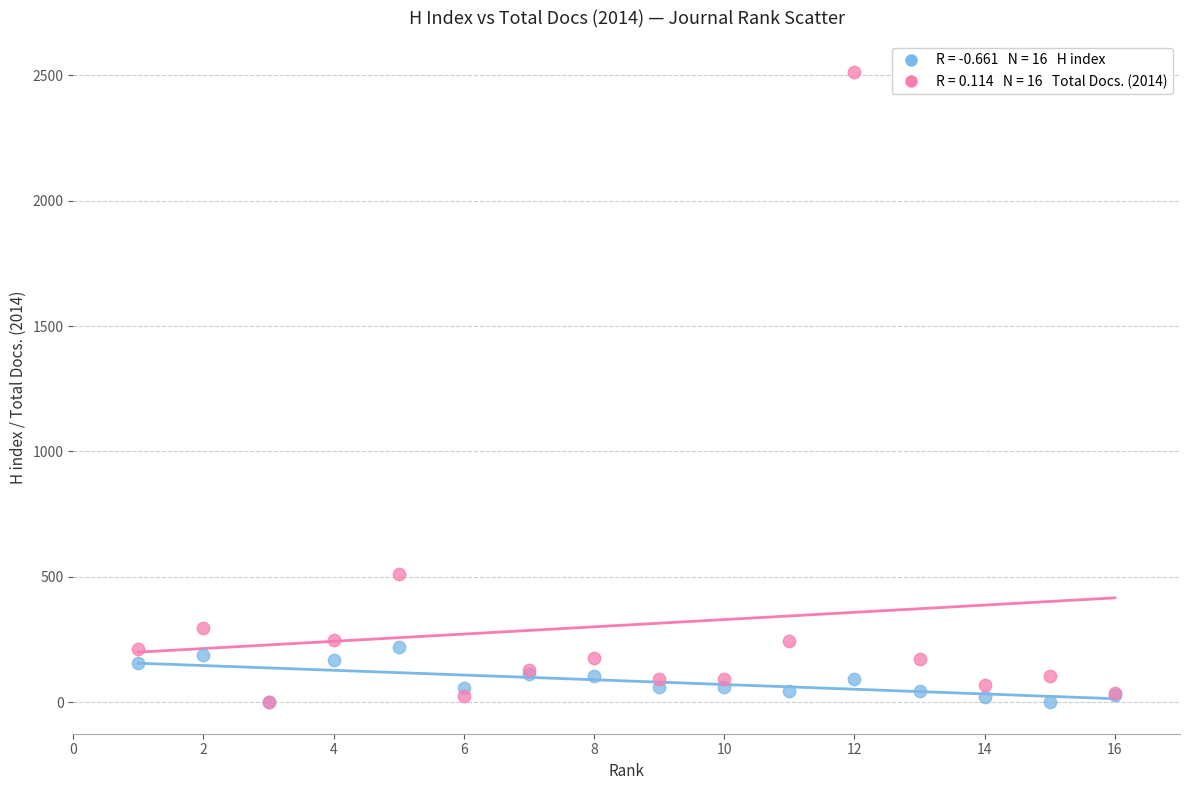

Across all series, what Y value is closest to 1256?

513